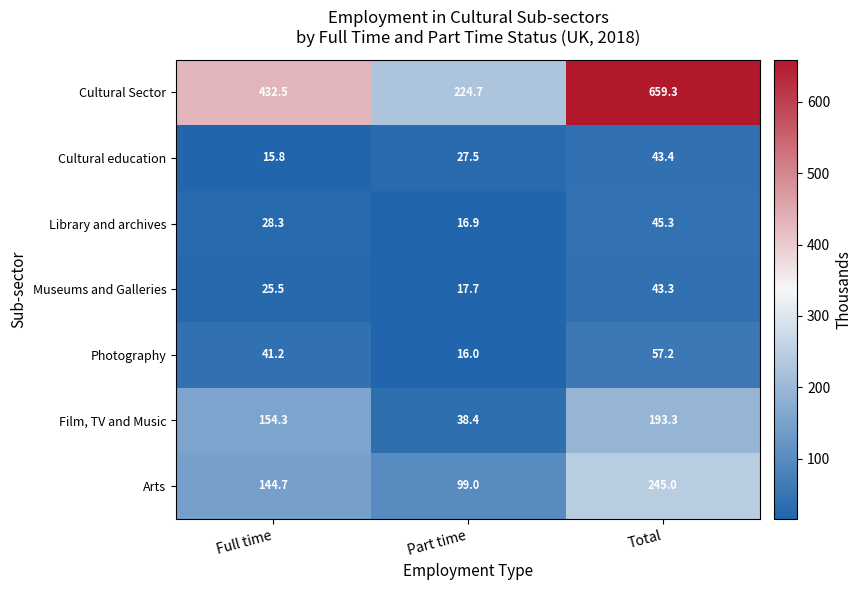

What is the total value across all series at Part time?

440.2